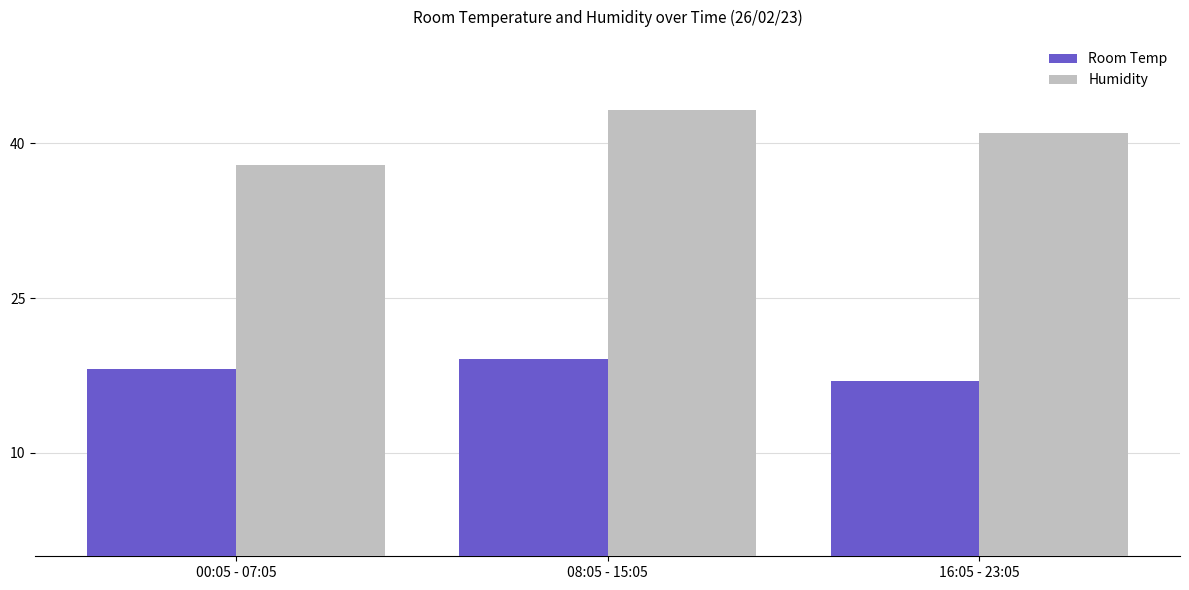

What is the average value of the Humidity series?

40.7